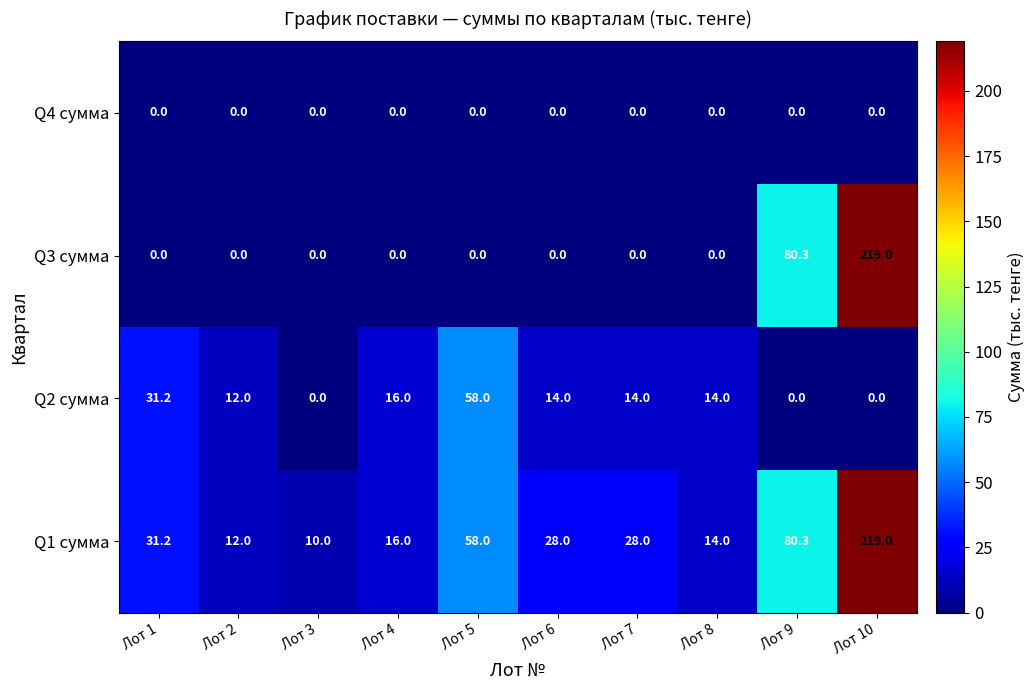

Rank the series by their average value, from lowest to highest.

Q4 сумма, Q2 сумма, Q3 сумма, Q1 сумма